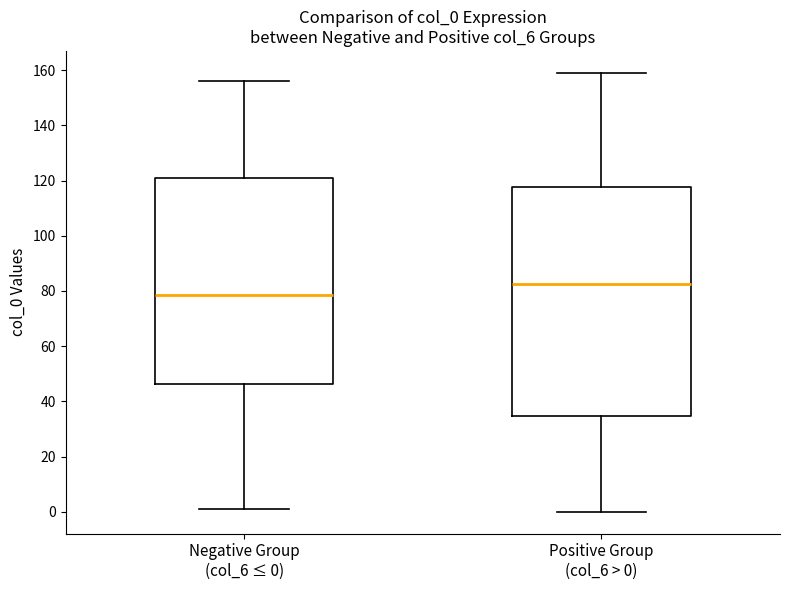

Which box's median line is the lowest?

Negative Group (col_6 ≤ 0)